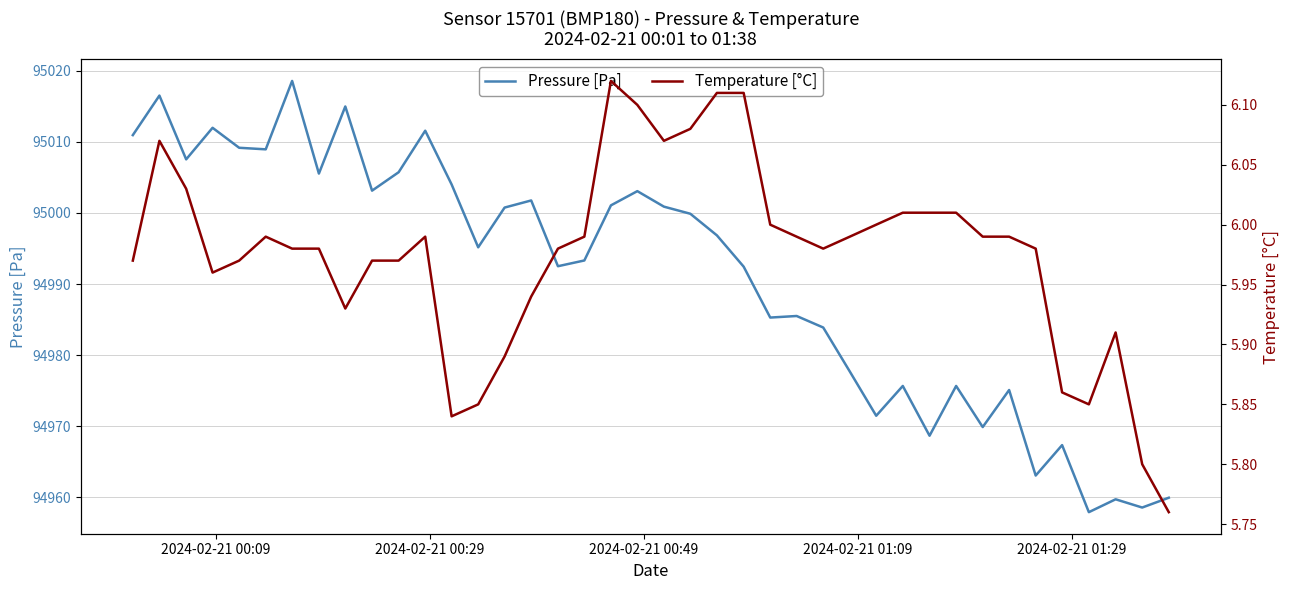

What is the minimum value for Pressure [Pa]?

94957.9